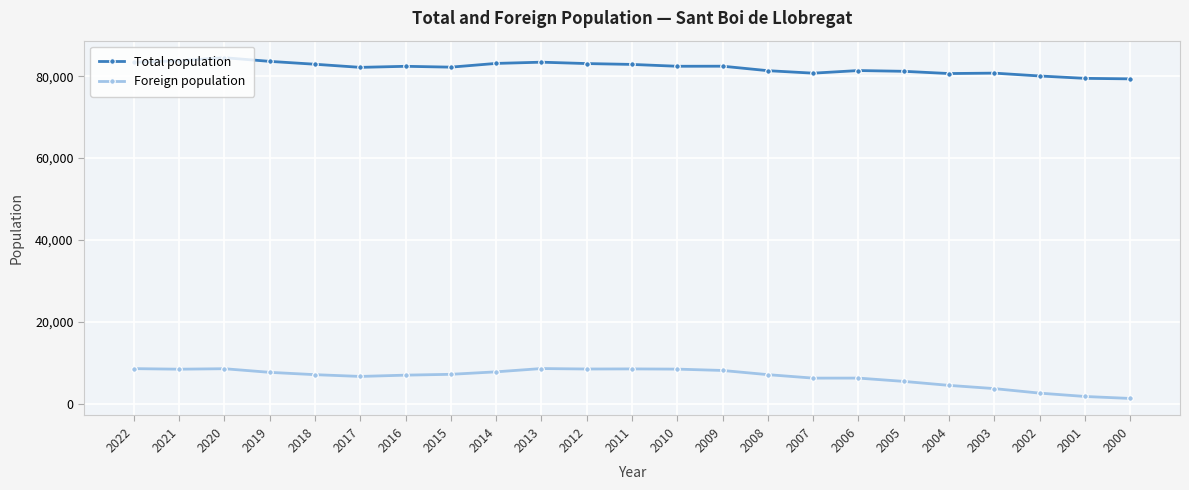

Which series changed the most between 2012 and 2001?

Foreign population